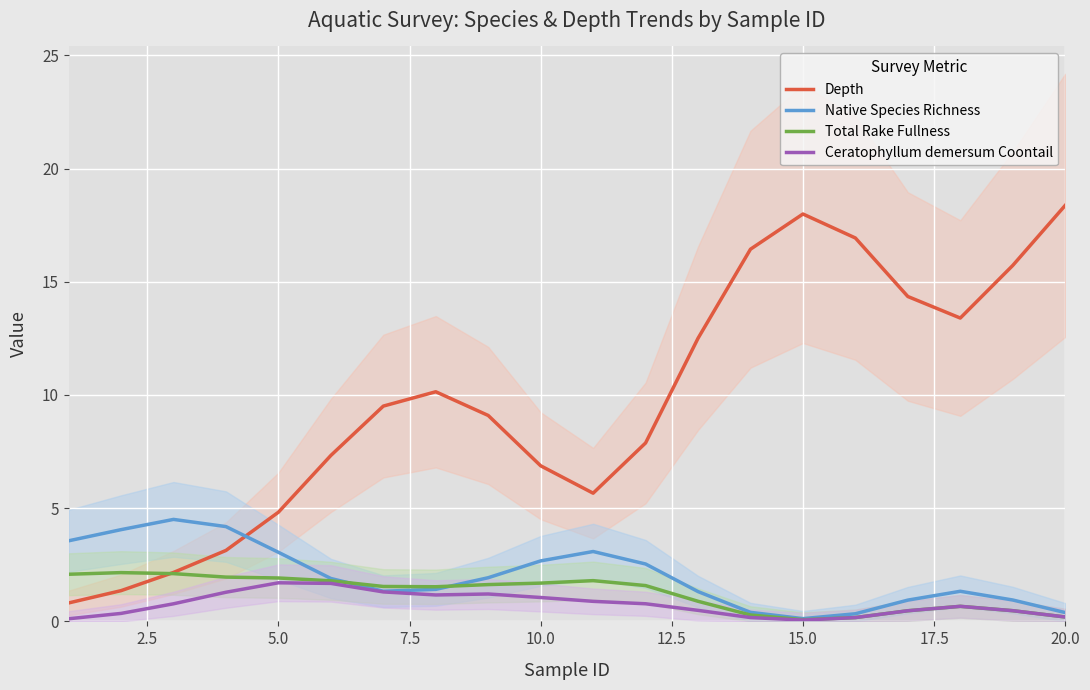

Count the number of data series in this chart.

4